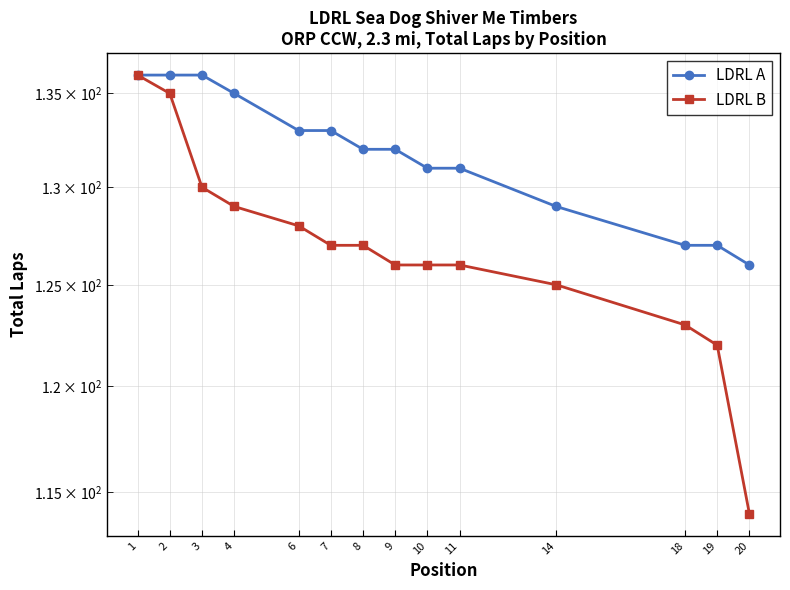

At which category is the sum across all series the highest?

1